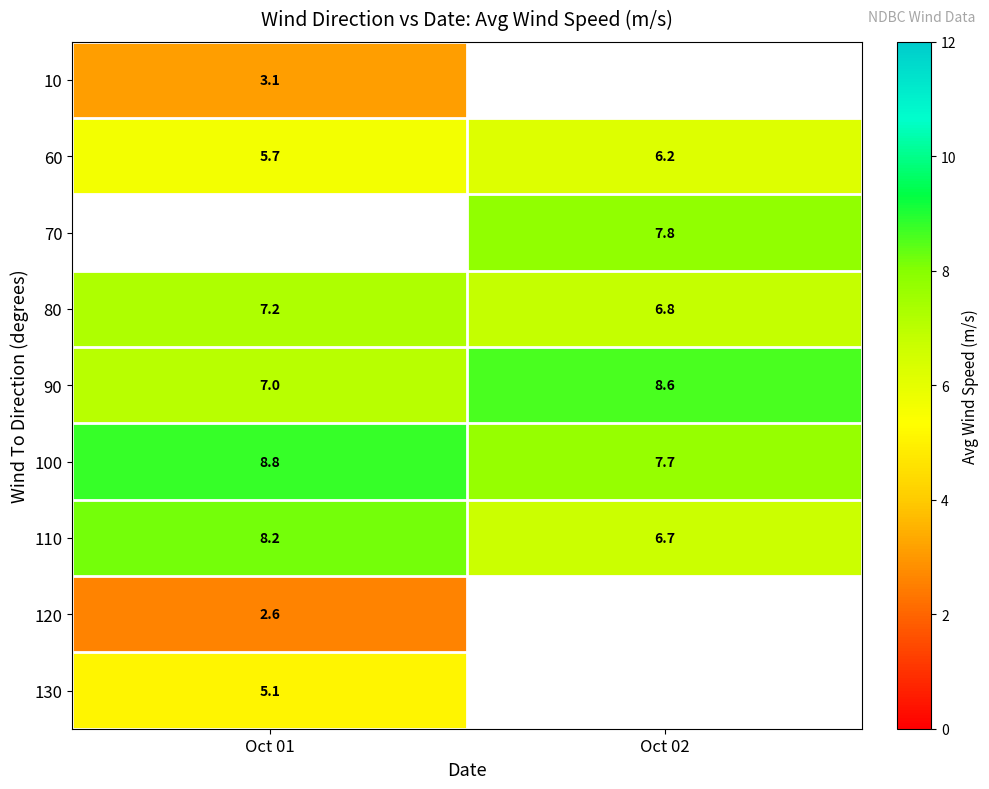

List the labels in order of 80 value, smallest first.

Oct 02, Oct 01